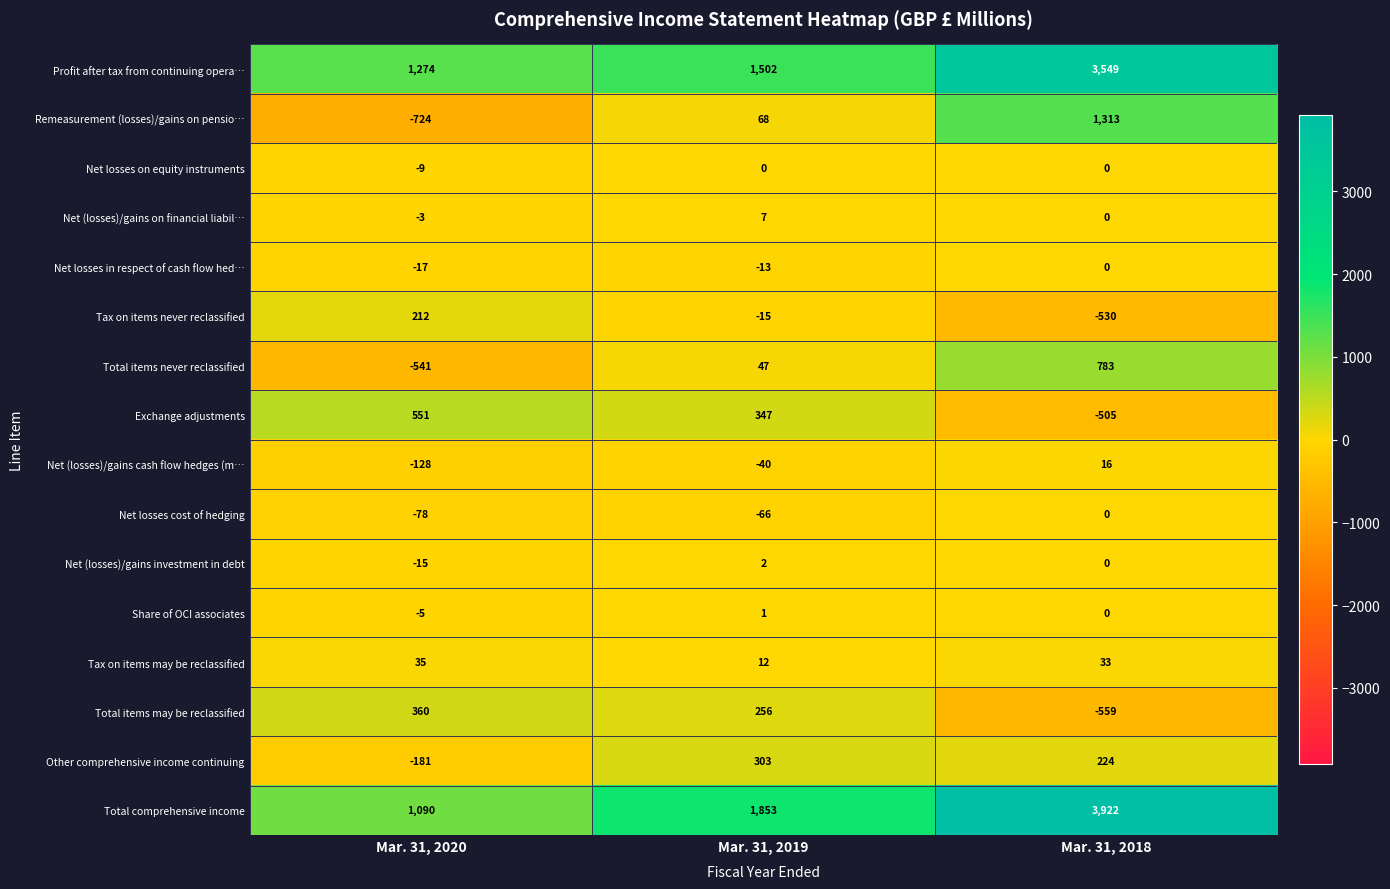

Which series has the largest total across all categories?

Total comprehensive income